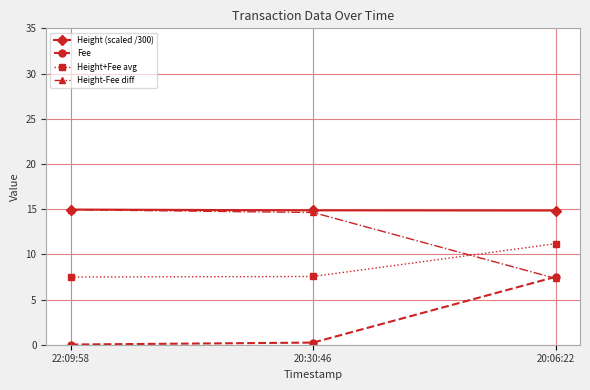

Is it true that Height+Fee avg equals 11.2 at 20:06:22?

True